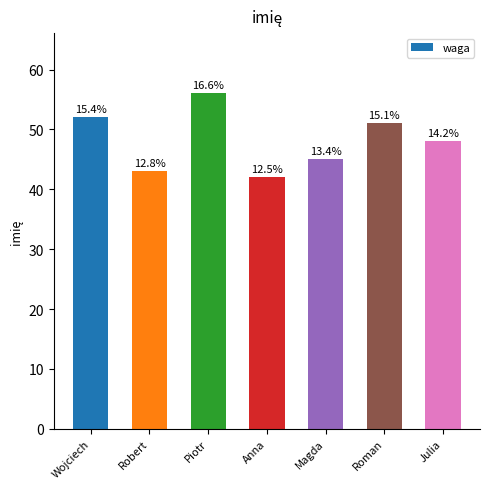

List the labels in order of value, smallest first.

Anna, Robert, Magda, Julia, Roman, Wojciech, Piotr